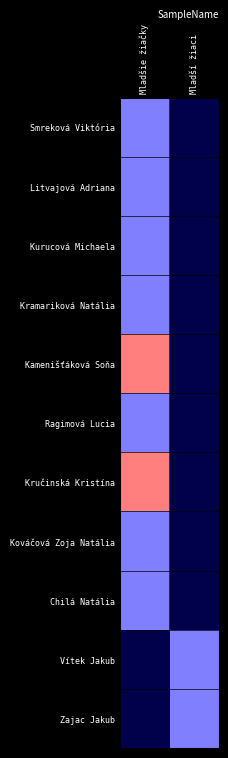

Is the value of Kováčová Zoja Natália at Mladší žiaci greater than the value of Kručinská Kristína at Mladšie žiačky?

No